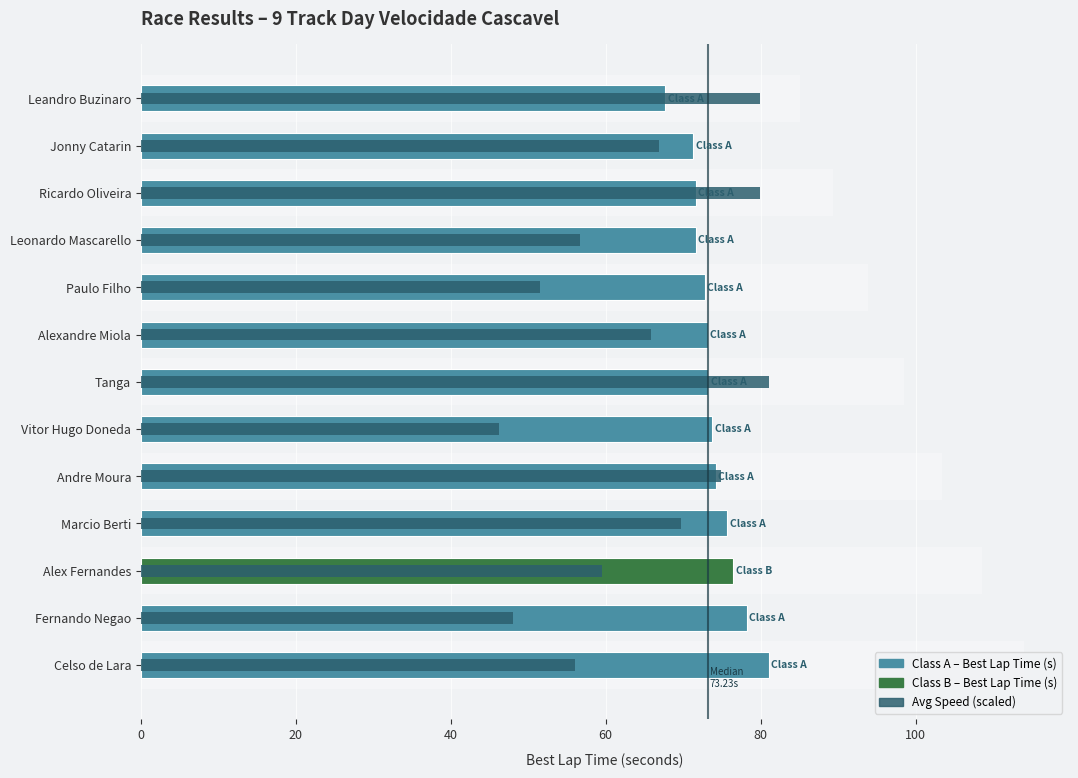

The Best Lap Time (s) series shows 111.9 at Tanga. True or false?

False